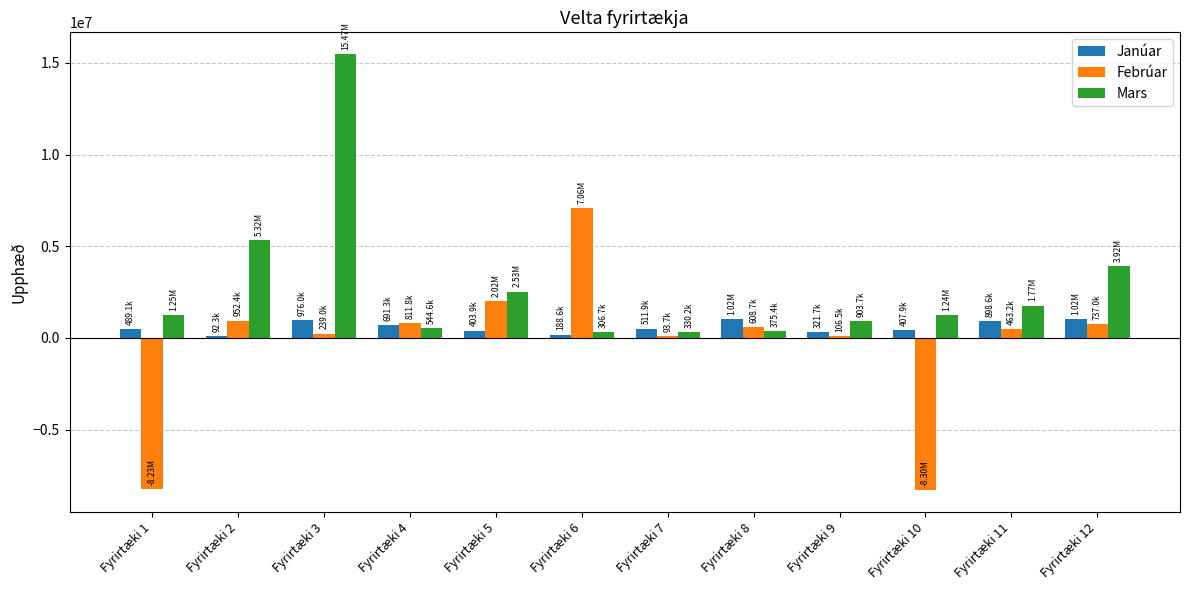

At which category is the sum across all series the highest?

Fyrirtæki 3